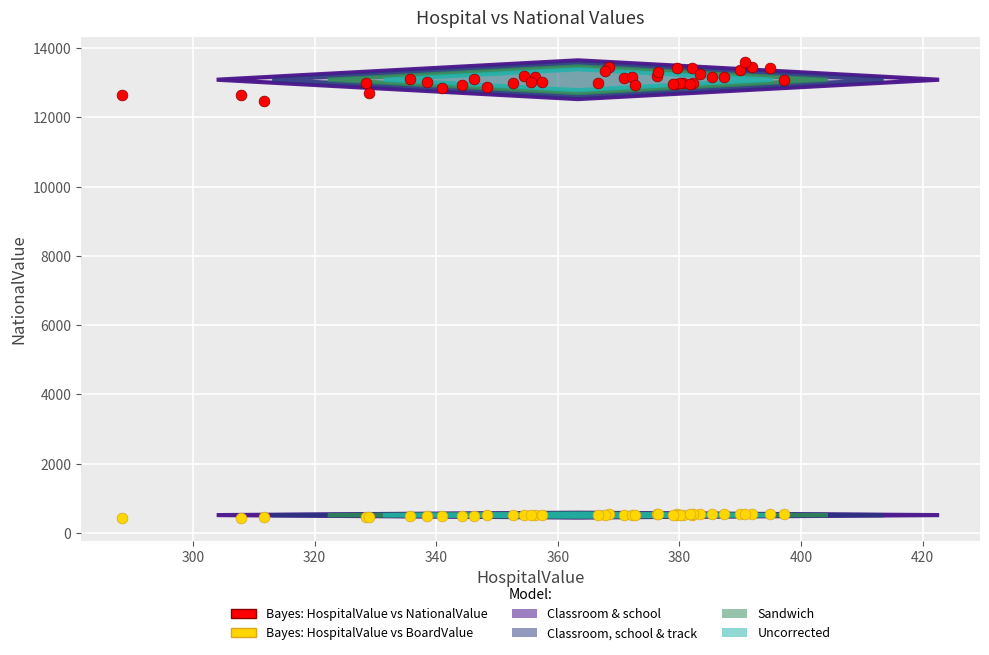

Across all series, what Y value is closest to 7014?

12473.8